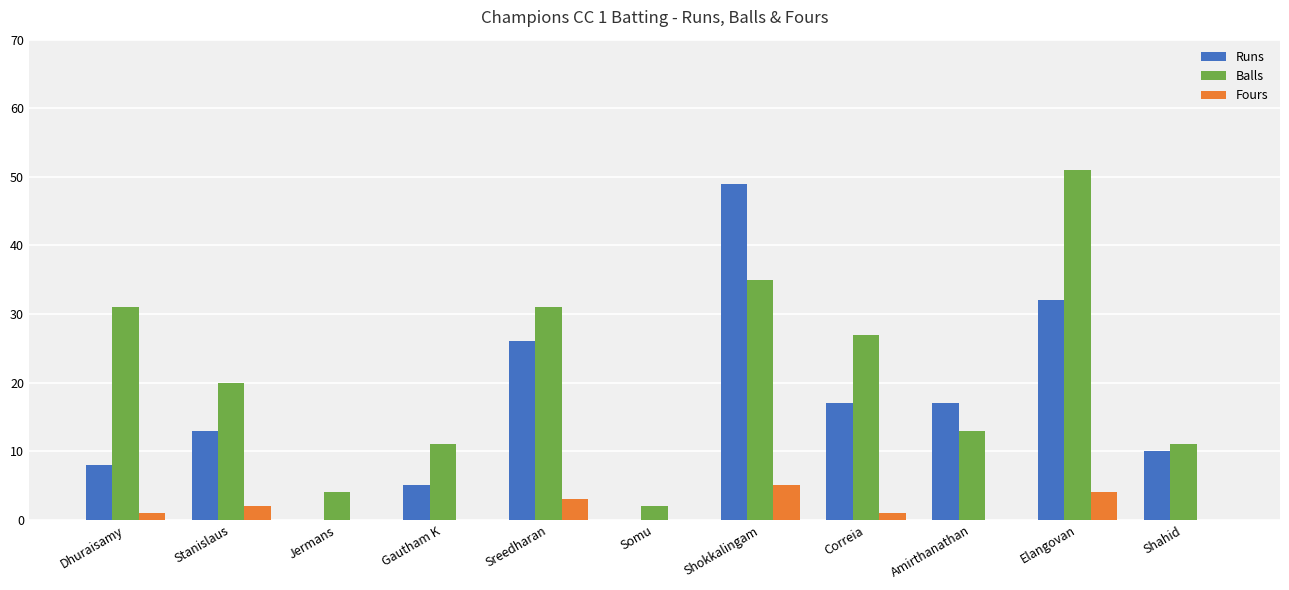

Where does the Balls series first go above 20?

Dhuraisamy